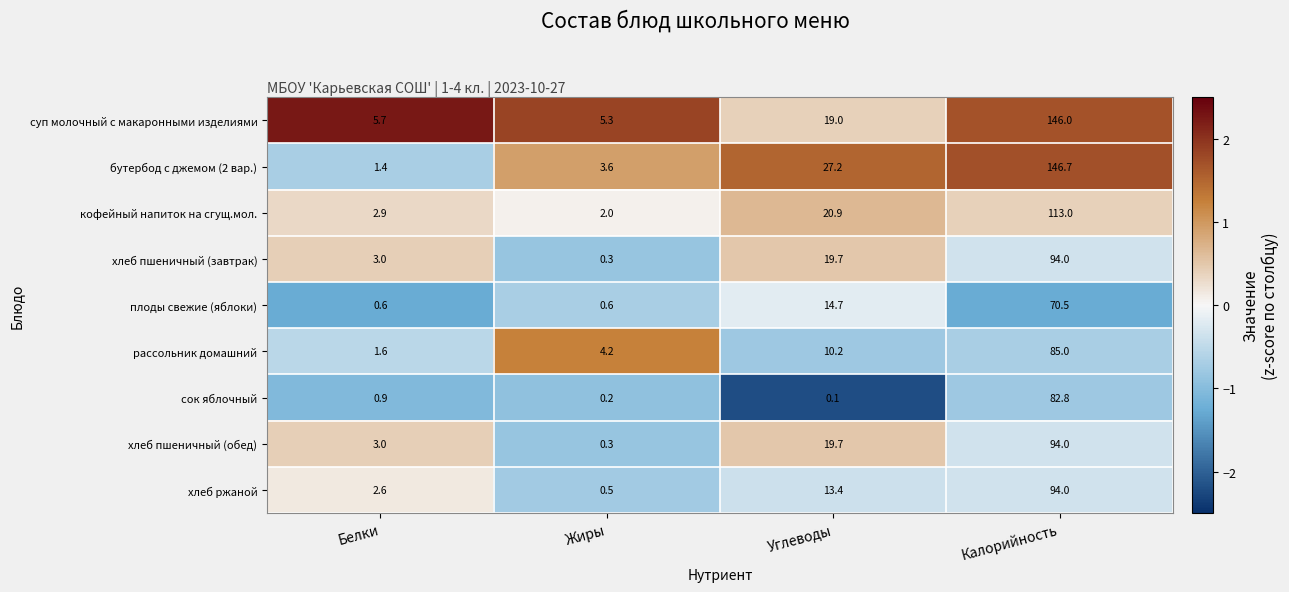

List the labels in order of бутербод с джемом (2 вар.) value, smallest first.

Белки, Жиры, Углеводы, Калорийность